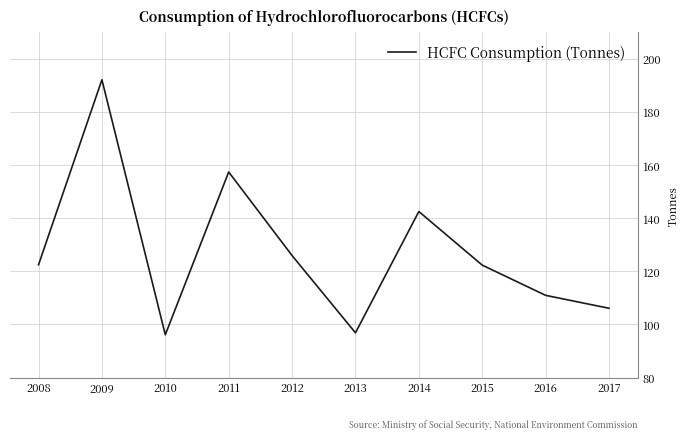

What is the maximum value shown in the chart?

192.1